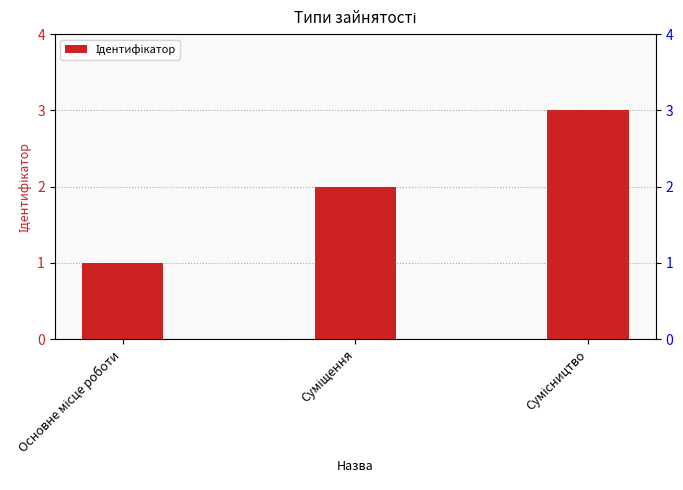

What is the change in value from Суміщення to Сумісництво?

+1